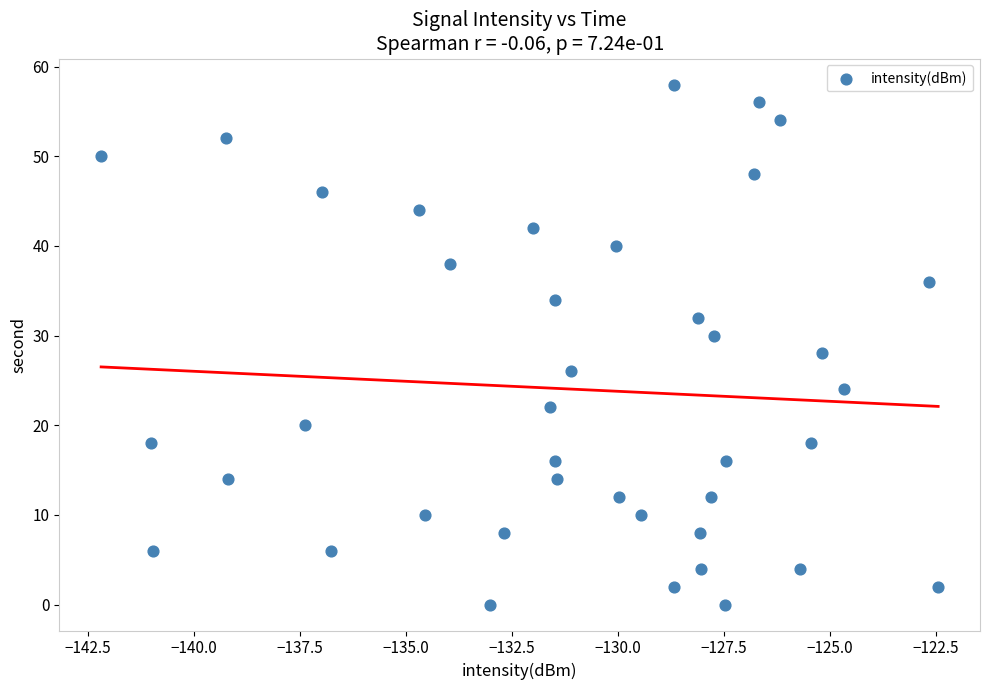

What is the range of Y values (max minus min)?

58